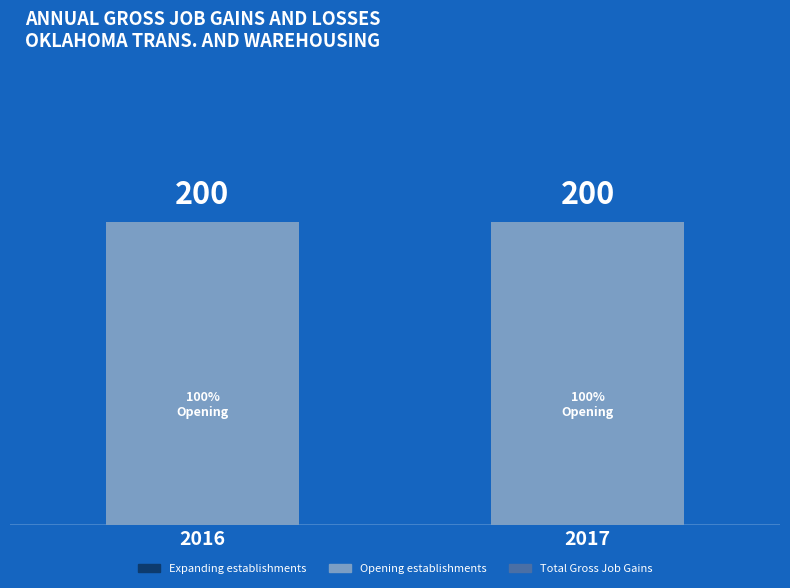

What is the maximum value shown in the chart?

200